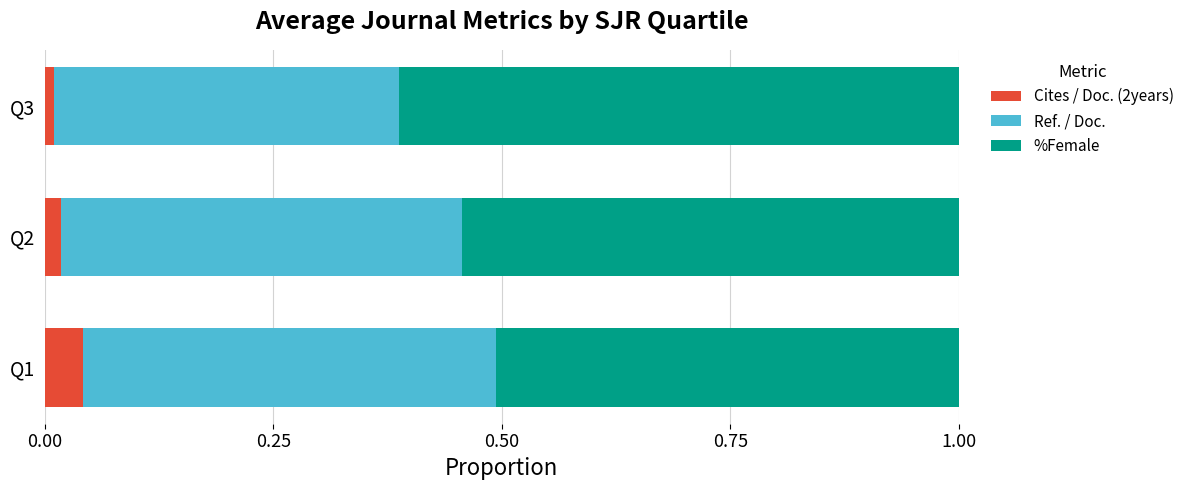

What is the total value across all series at Q1?

1.0